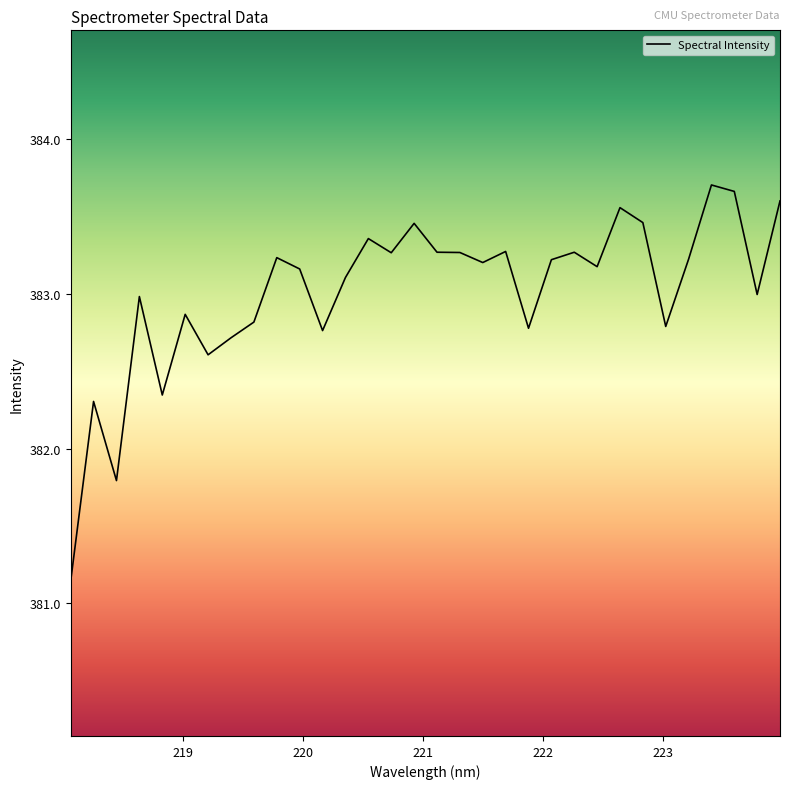

What is the greatest value displayed?

383.7